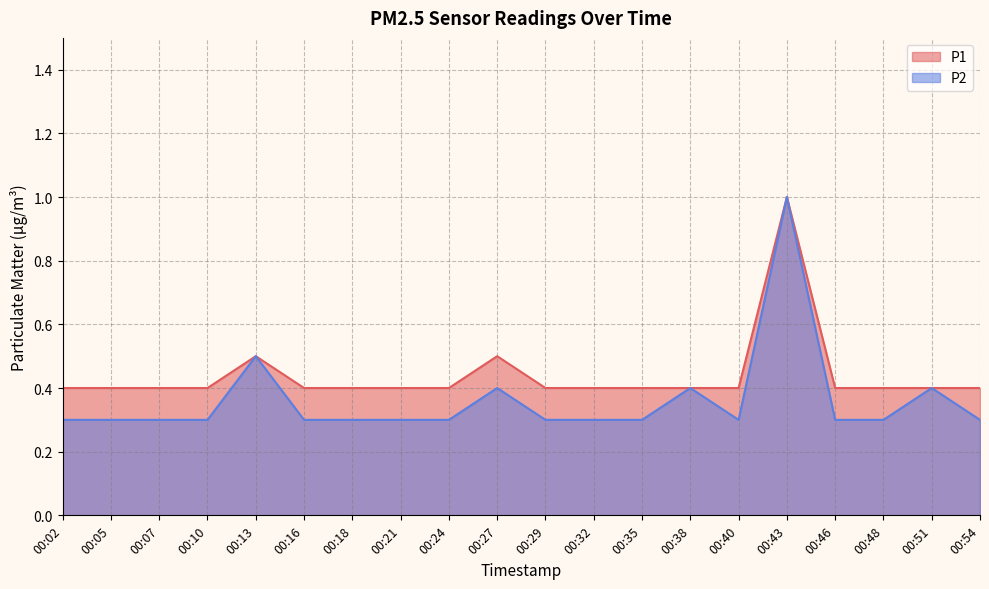

Rank the categories by P1 value from lowest to highest.

00:02, 00:05, 00:07, 00:10, 00:16, 00:18, 00:21, 00:24, 00:29, 00:32, 00:35, 00:38, 00:40, 00:46, 00:48, 00:51, 00:54, 00:13, 00:27, 00:43